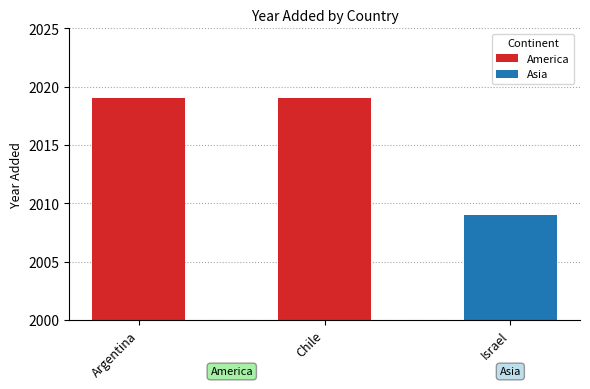

Approximately how many times larger is the value at Argentina compared to Chile?

1.0